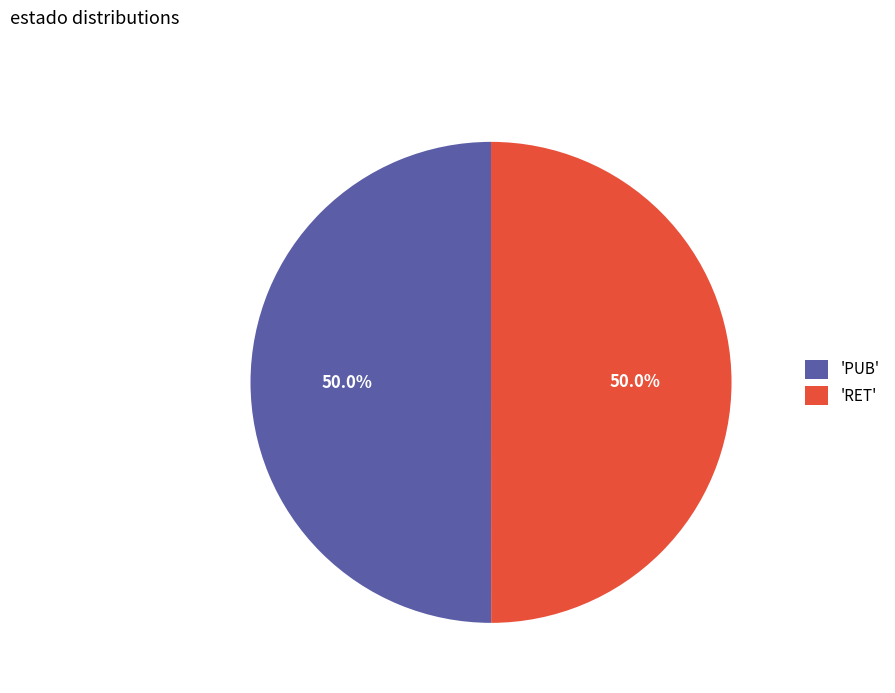

How many slices are in this pie chart?

2